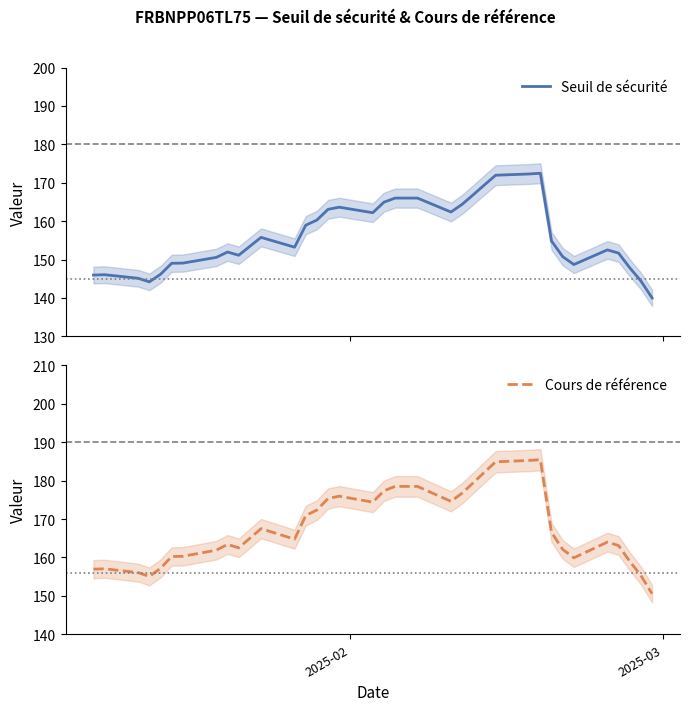

True or false: Cours de référence and Seuil de sécurité intersect in this chart.

False